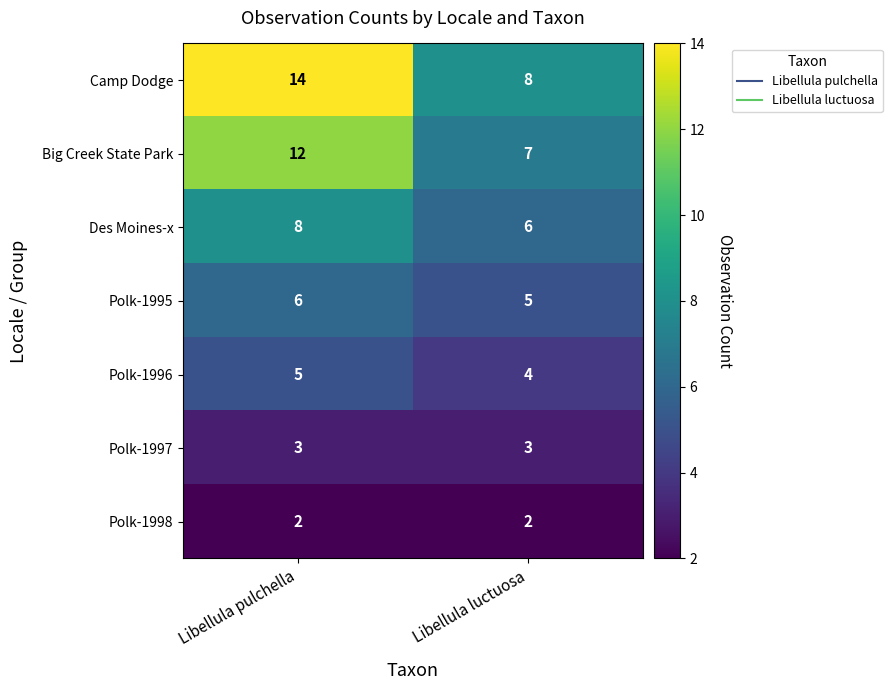

The Big Creek State Park series shows 7 at Libellula luctuosa. True or false?

True